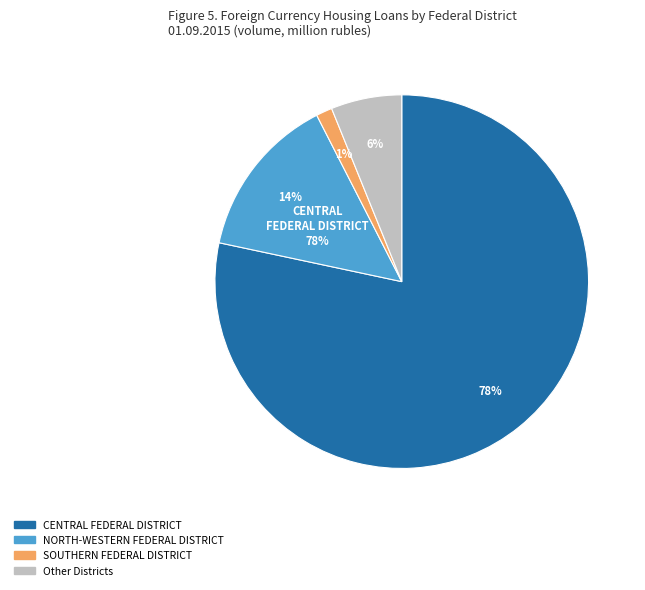

Count the number of slices in the pie.

8